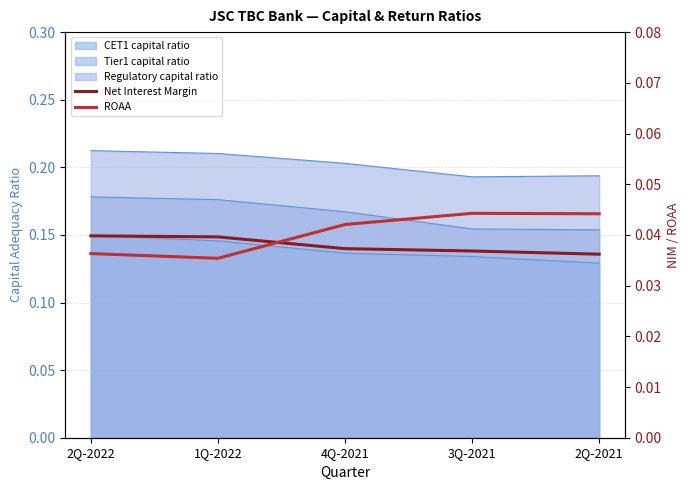

Which has a higher value, 3Q-2021 or 2Q-2022?

2Q-2022